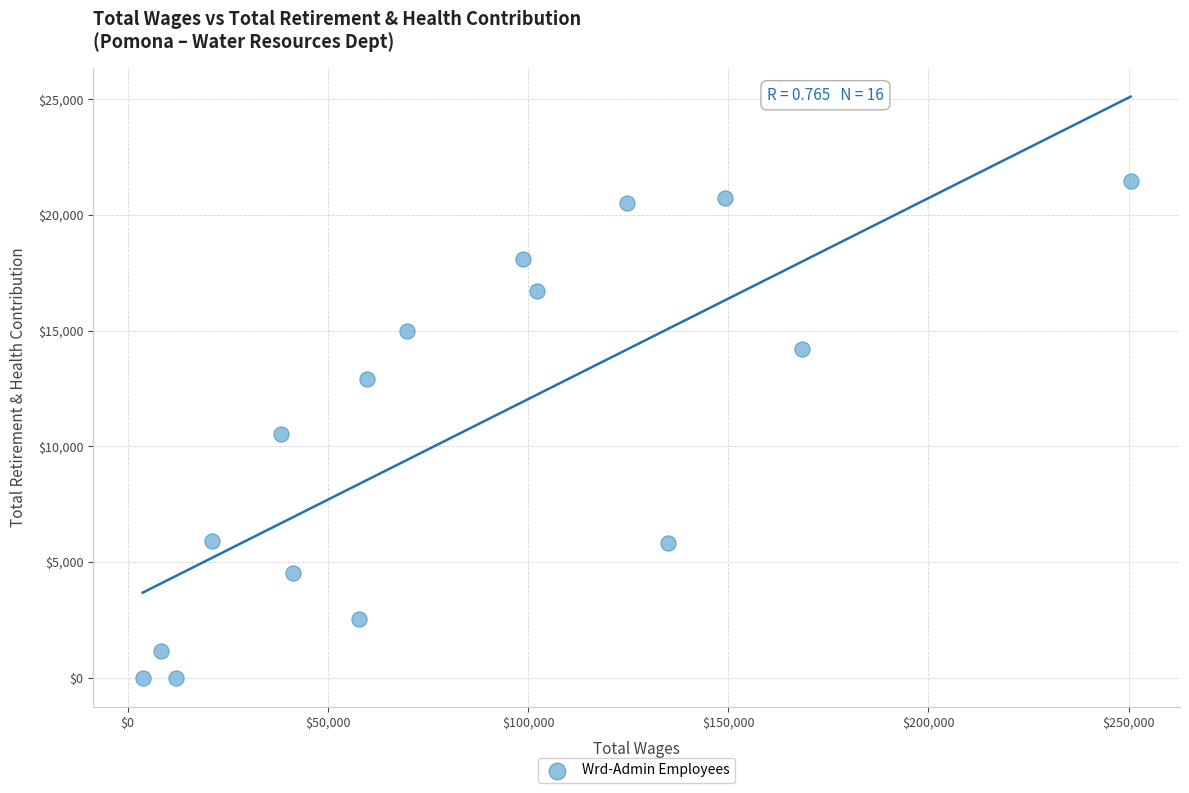

What is the range of Y values (max minus min)?

21461